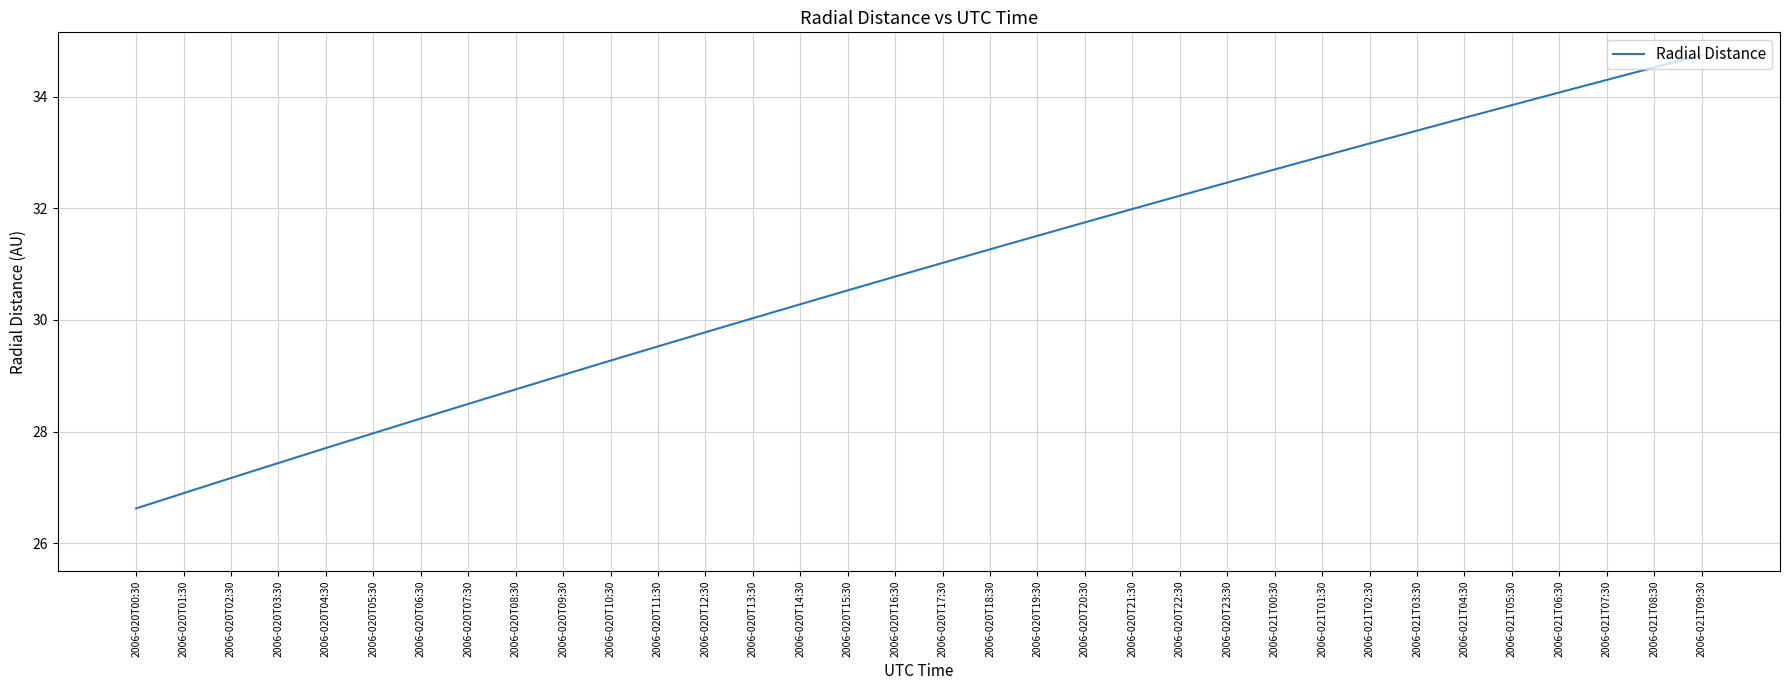

True or false: the data shows 32.7 at 2006-021T00:30.

True